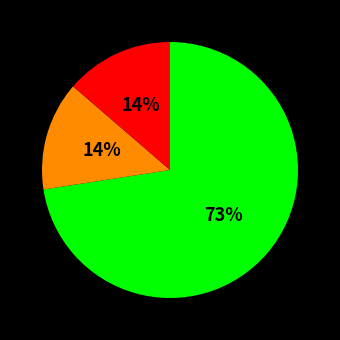

Does any single category account for the majority?

Yes